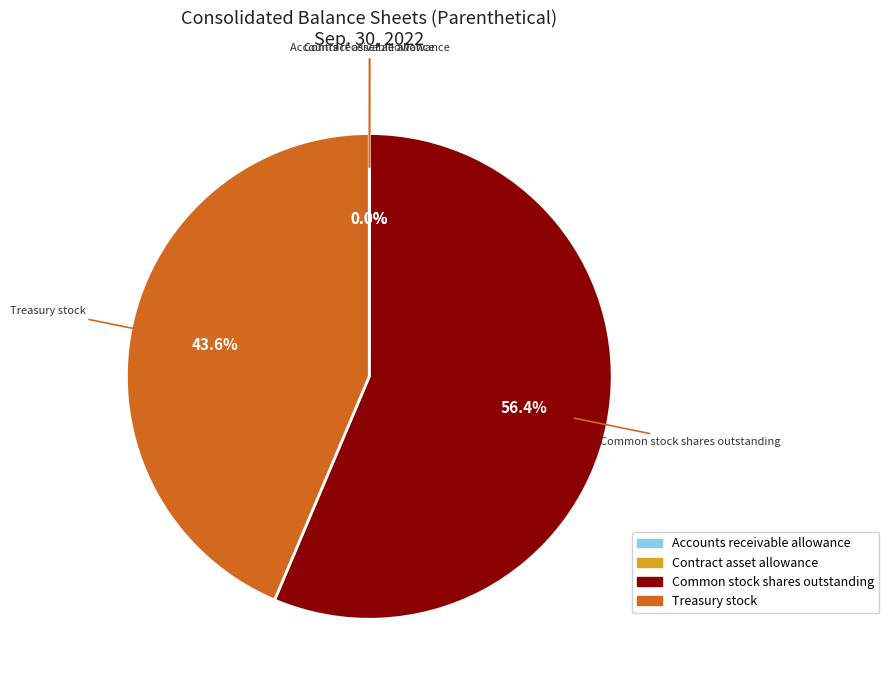

To the nearest percent, what is the difference between the largest and smallest slice percentages?

56%